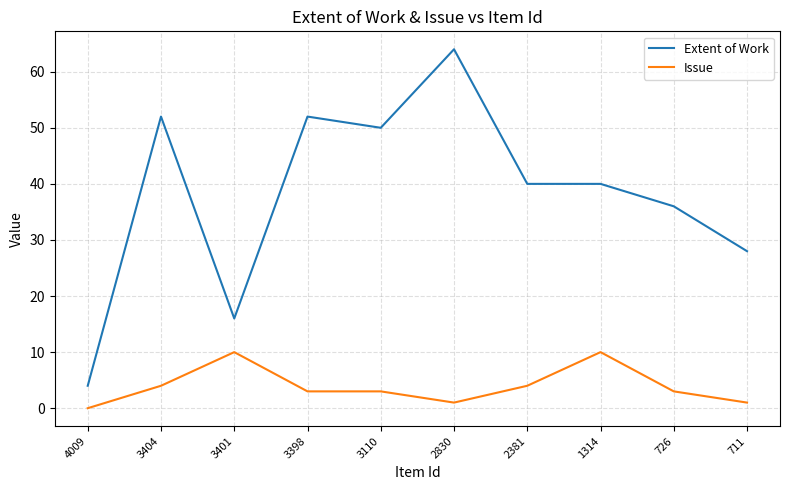

What is the maximum value for Issue?

10